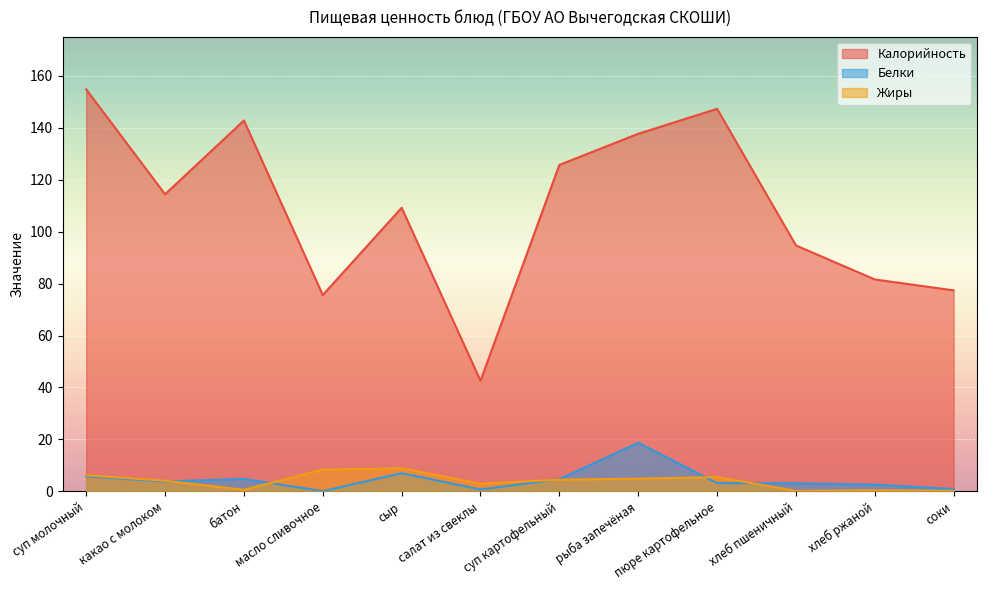

What is the difference between the Белки values at пюре картофельное and хлеб ржаной?

0.6